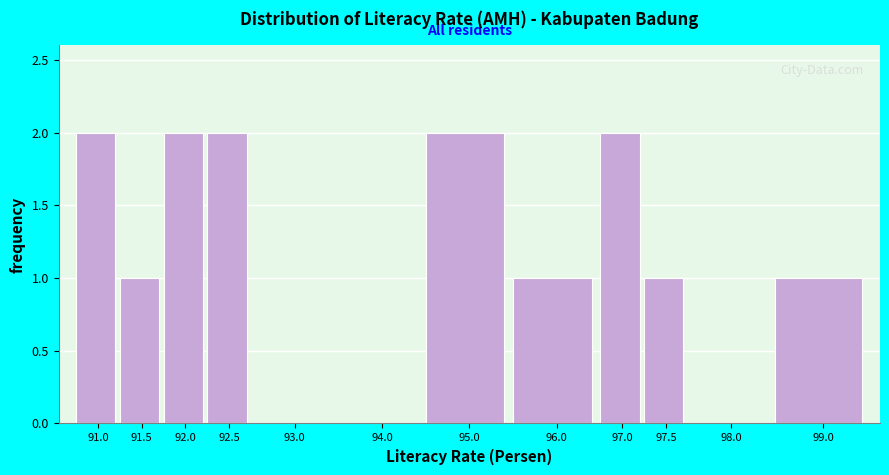

Reading right to left, extract all data points from this chart.

99.0=1	98.0=0	97.5=1	97.0=2	96.0=1	95.0=2	94.0=0	93.0=0	92.5=2	92.0=2	91.5=1	91.0=2